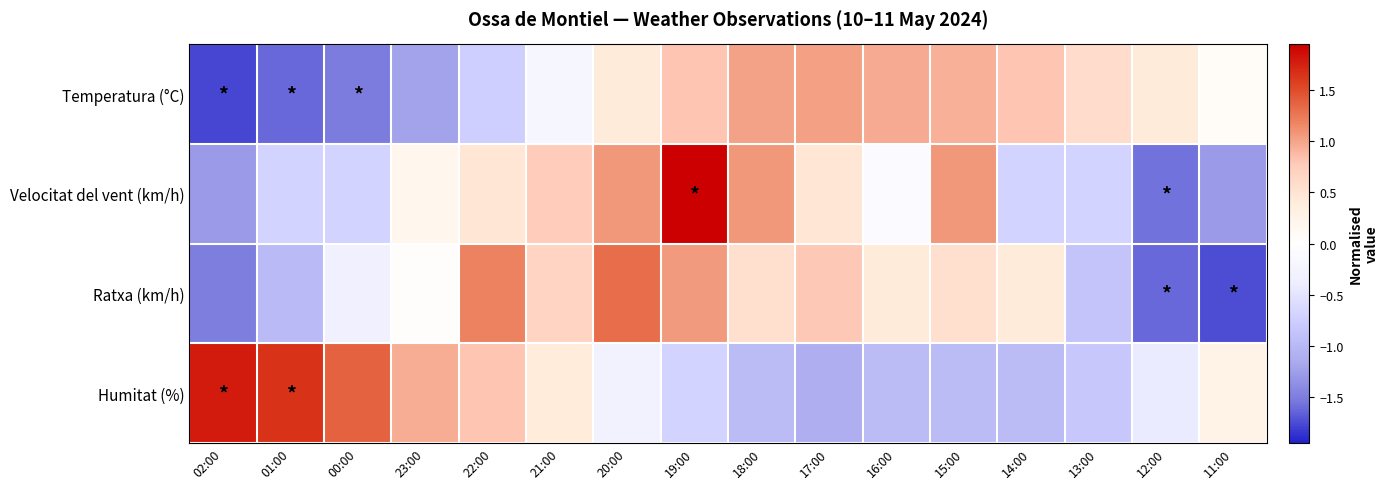

Which series has the largest total across all categories?

Humitat (%)